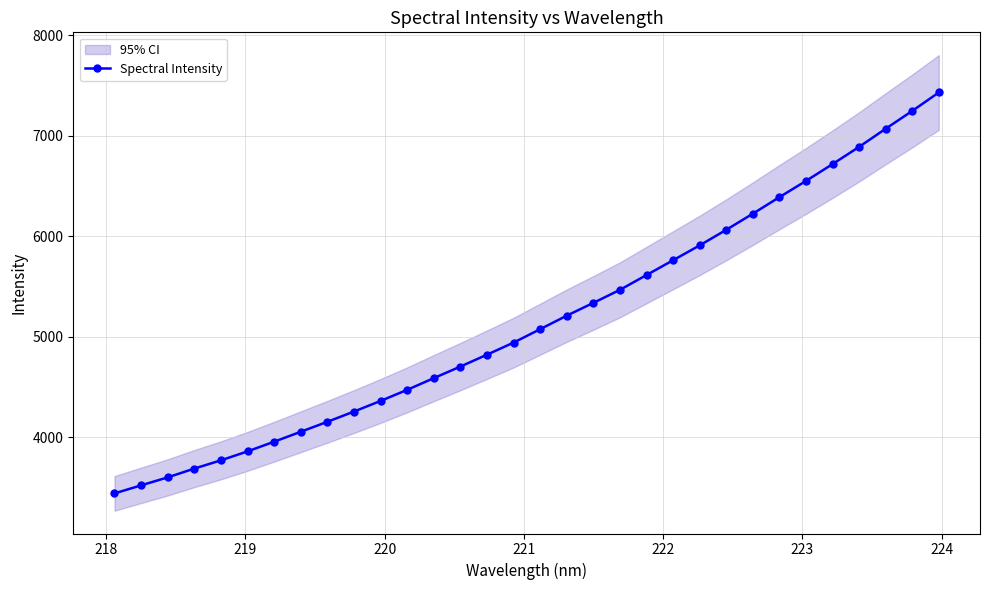

True or false: the data has more than 0 interior local peaks.

False